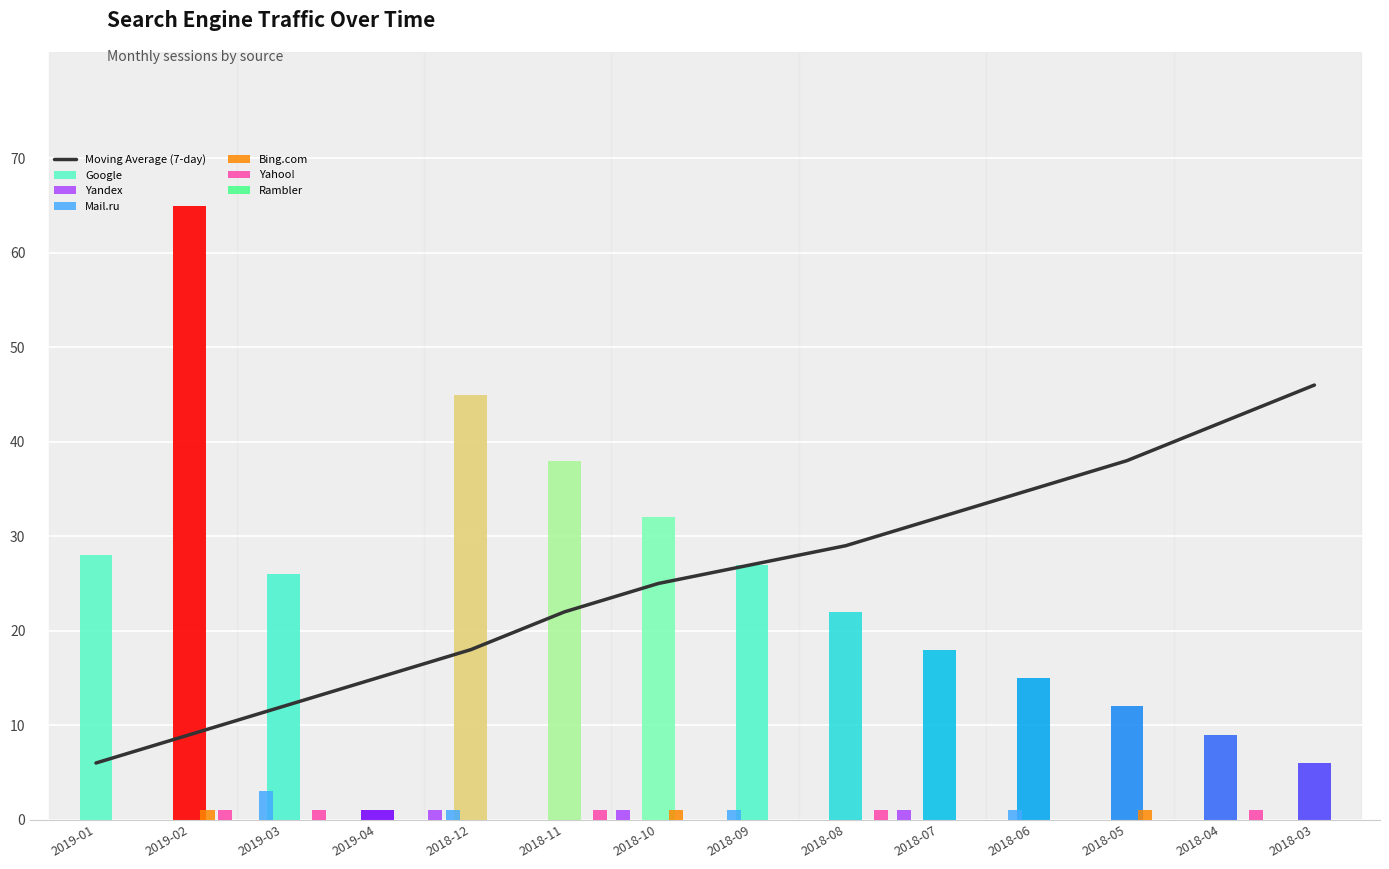

The chart shows a value of 12 at 2019-03. True or false?

True